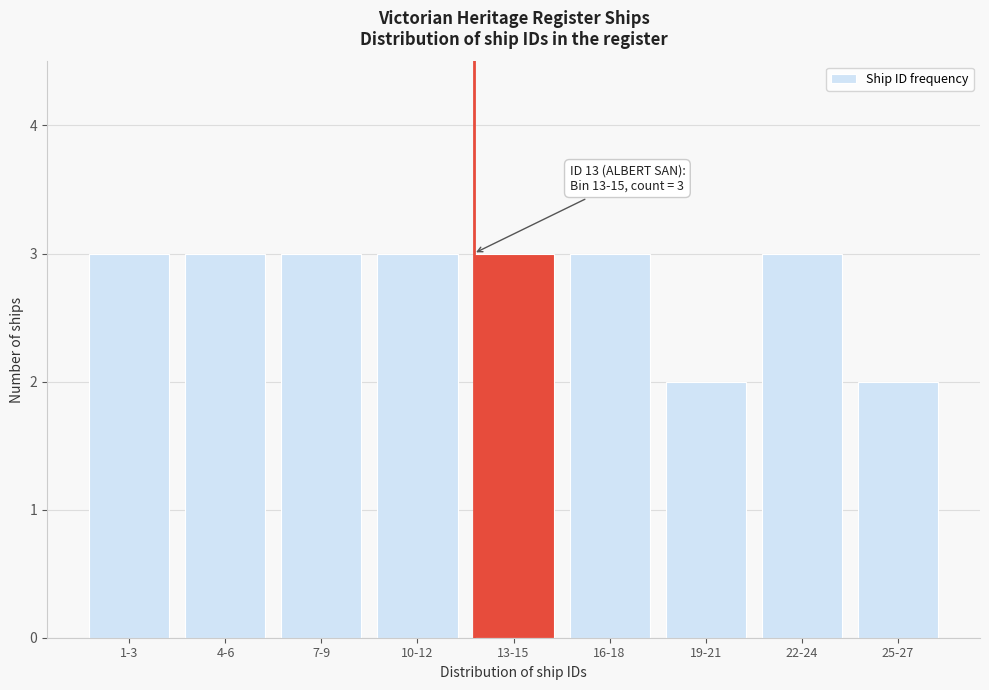

Reading left to right, list all the values displayed in this chart.

3	3	3	3	3	3	2	3	2